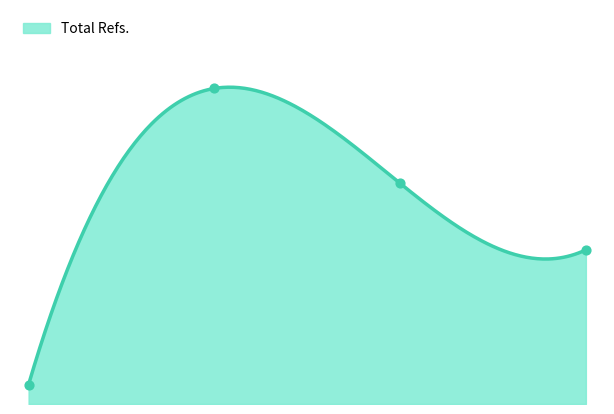

Between 1 and 2, which is larger?

2